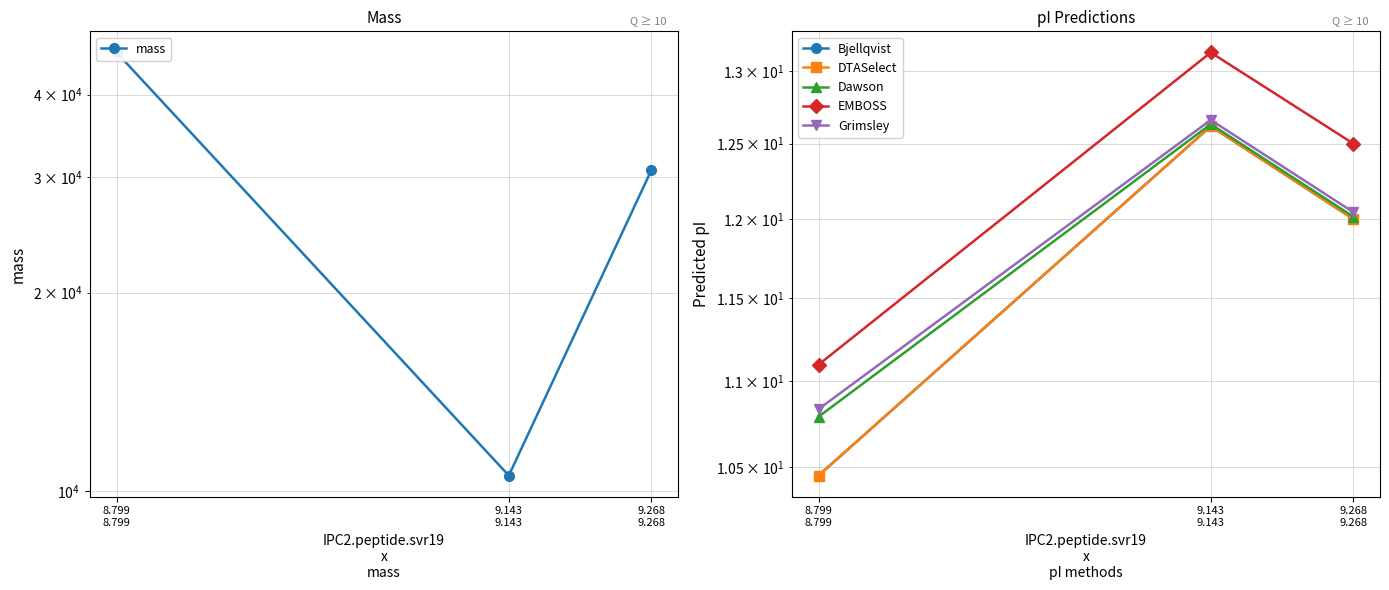

Which has a higher value, 9.143
9.143 or 8.799
8.799?

8.799
8.799